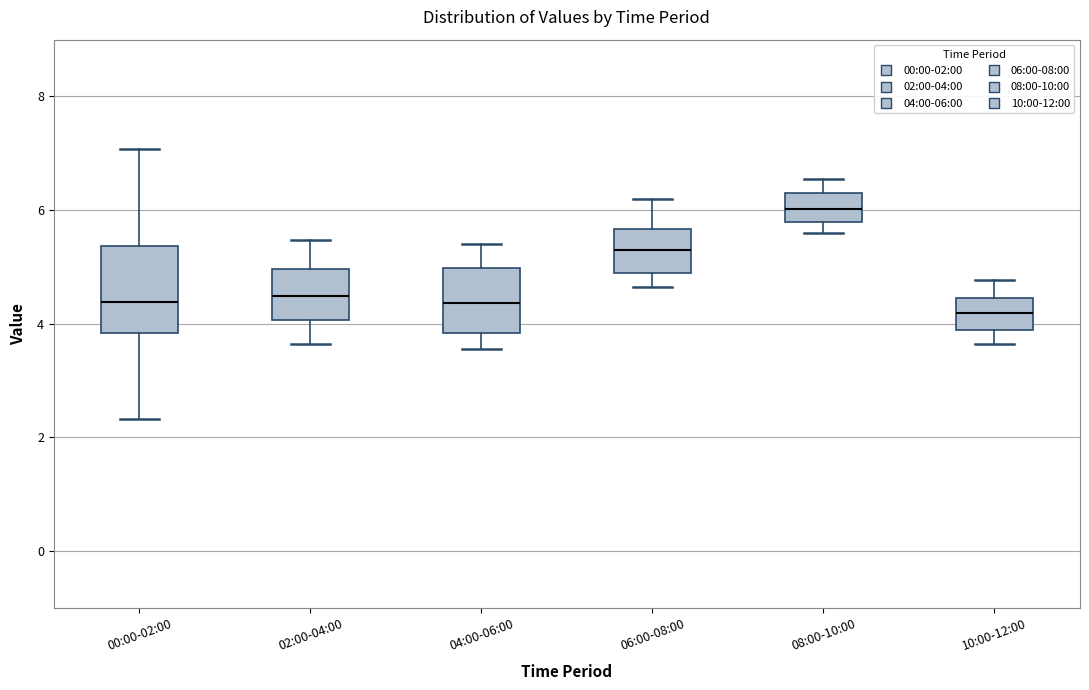

Comparing the boxes themselves (not the whiskers), which one is the tallest?

00:00-02:00